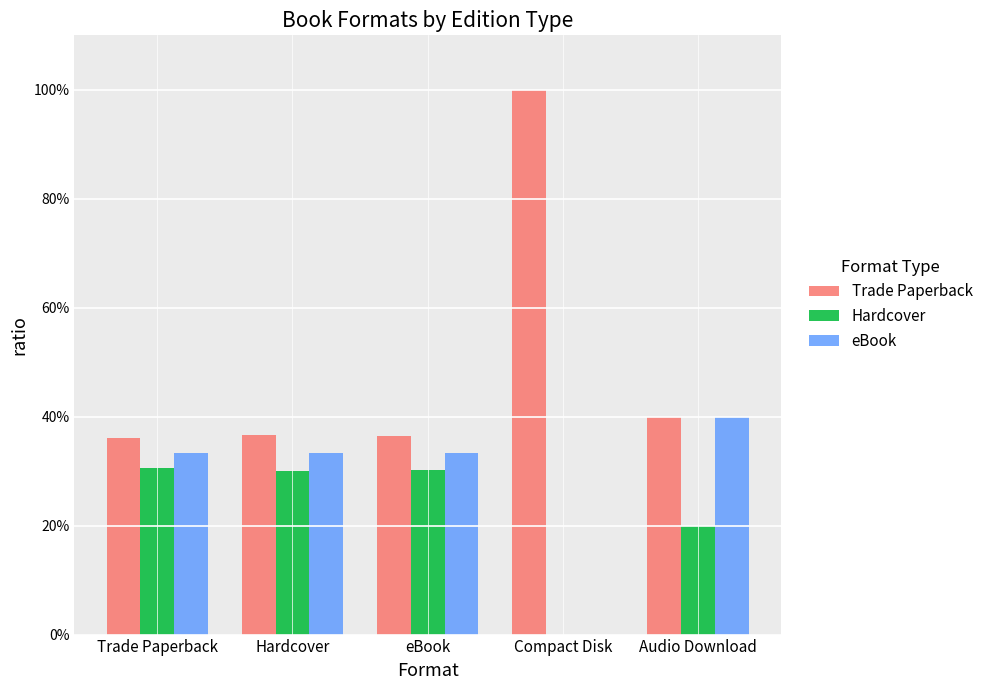

What is the difference between the maximum and minimum values in the eBook series?

0.4